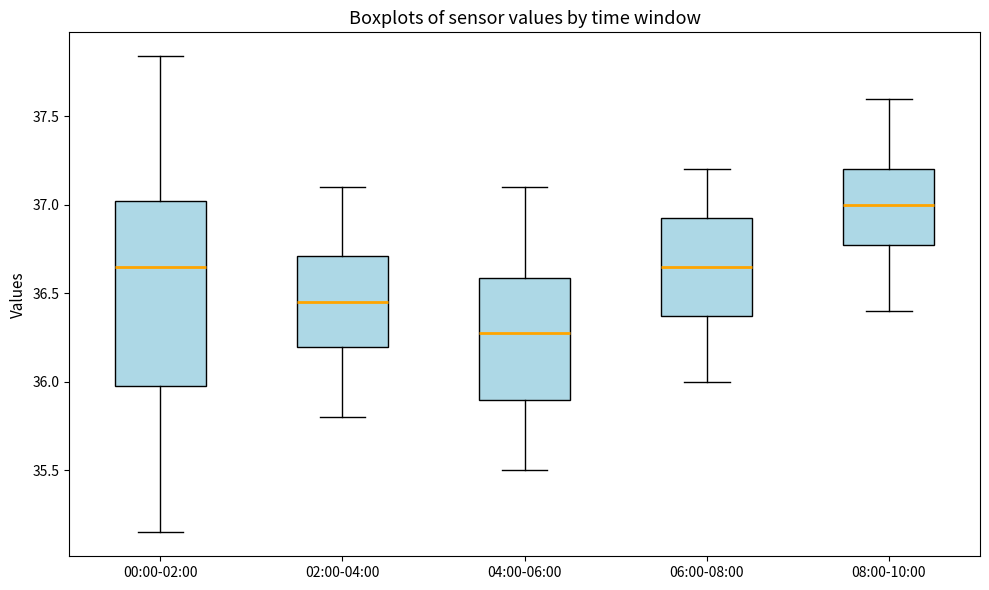

Which box is the tallest, from its lower edge to its upper edge?

00:00-02:00